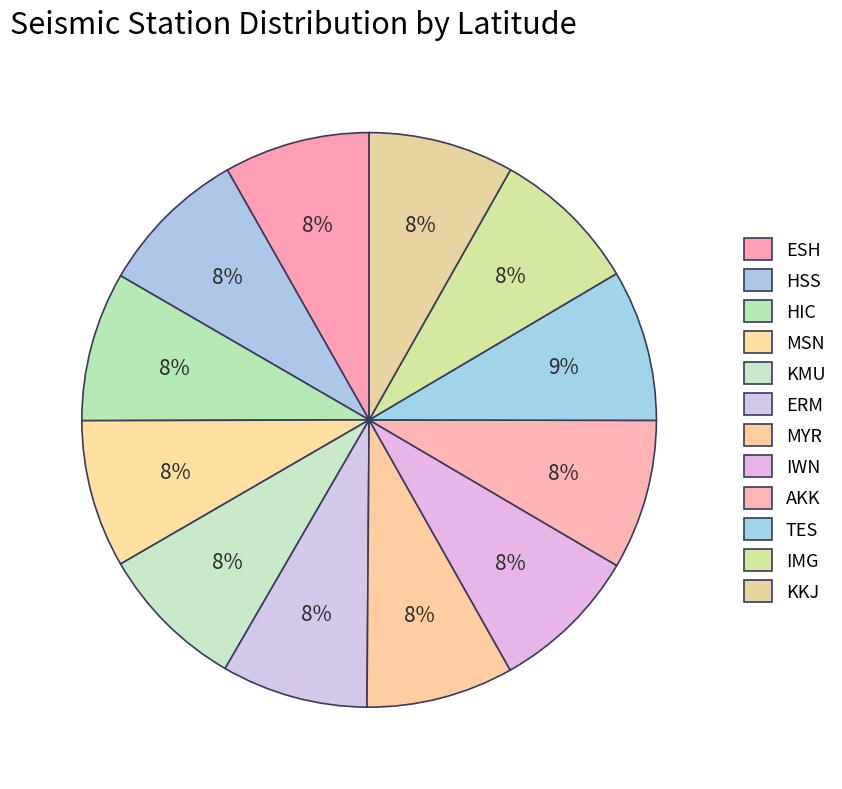

How many segments does this pie chart have?

12